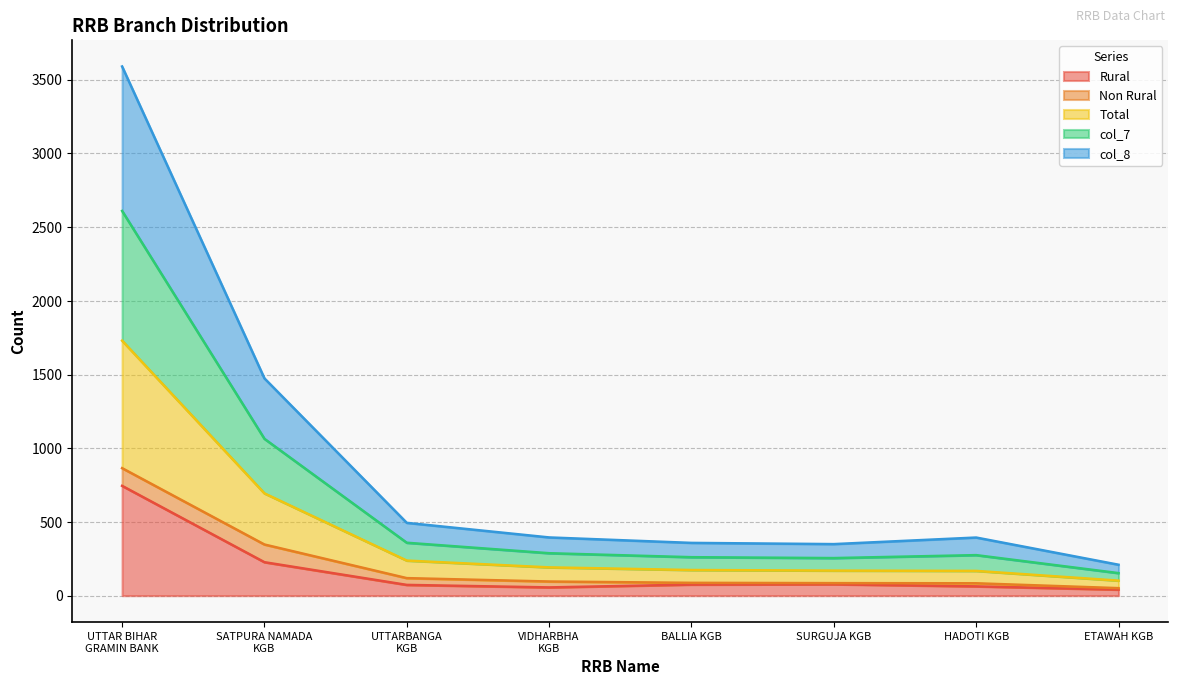

How many lines are shown in the chart?

5